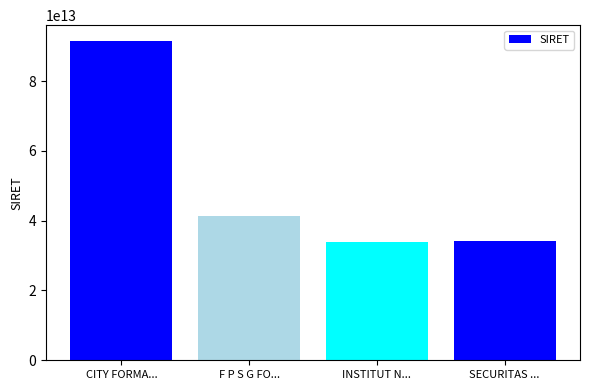

What is the difference between the maximum and minimum values?

57441242200006